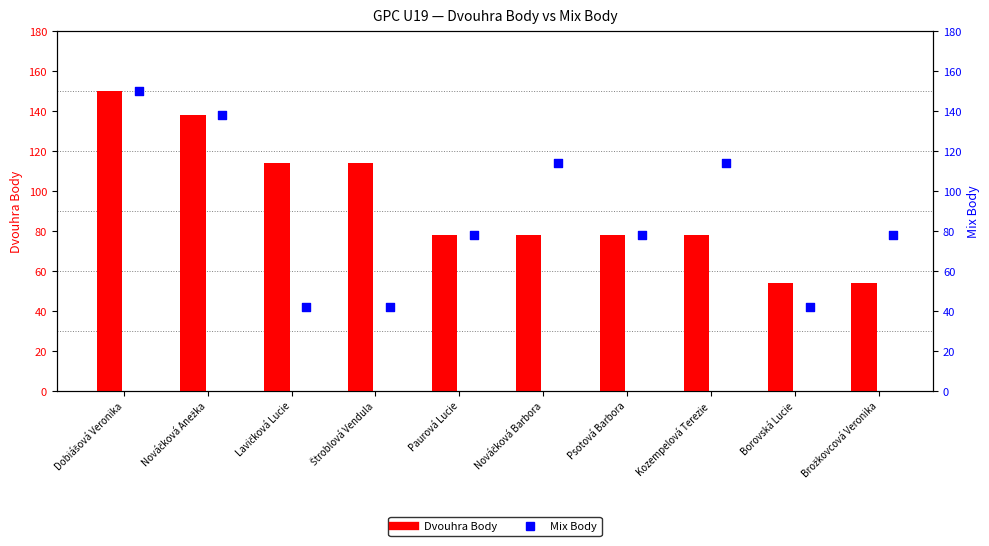

Which series contains the highest Y value?

Dvouhra Body